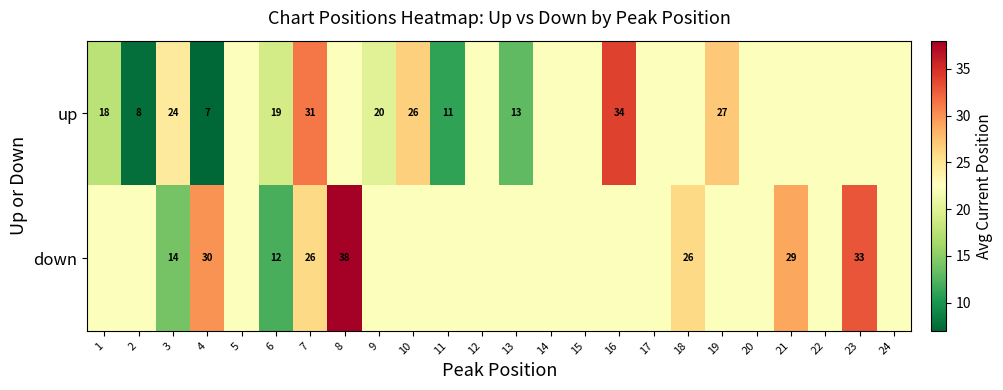

List the labels in order of down value, largest first.

8, 23, 4, 21, 7, 18, 1, 2, 5, 9, 10, 11, 12, 13, 14, 15, 16, 17, 19, 20, 22, 24, 3, 6